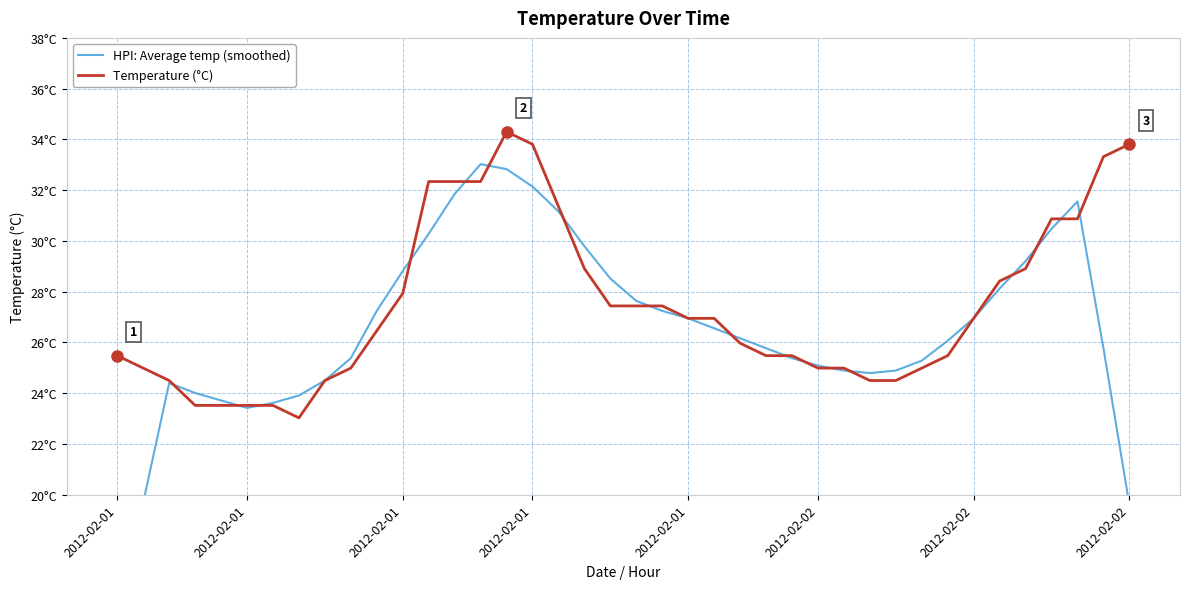

How many categories are shown in the chart?

40